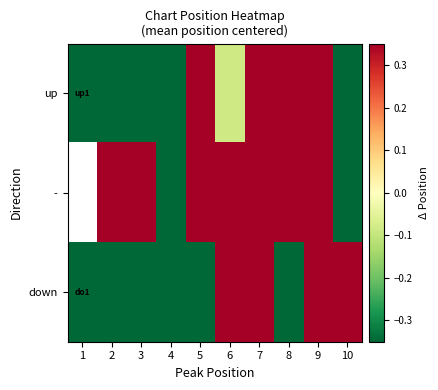

The - series shows 0.6 at 7. True or false?

False